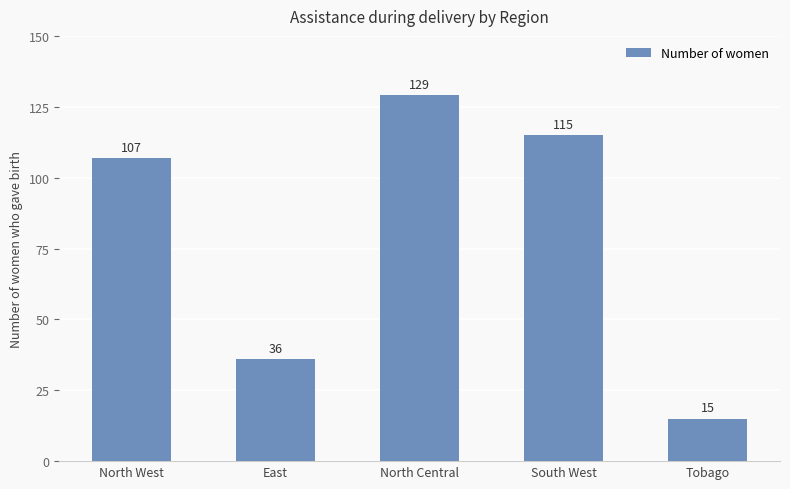

Reading right to left, what are all the values shown in this chart?

15	115	129	36	107